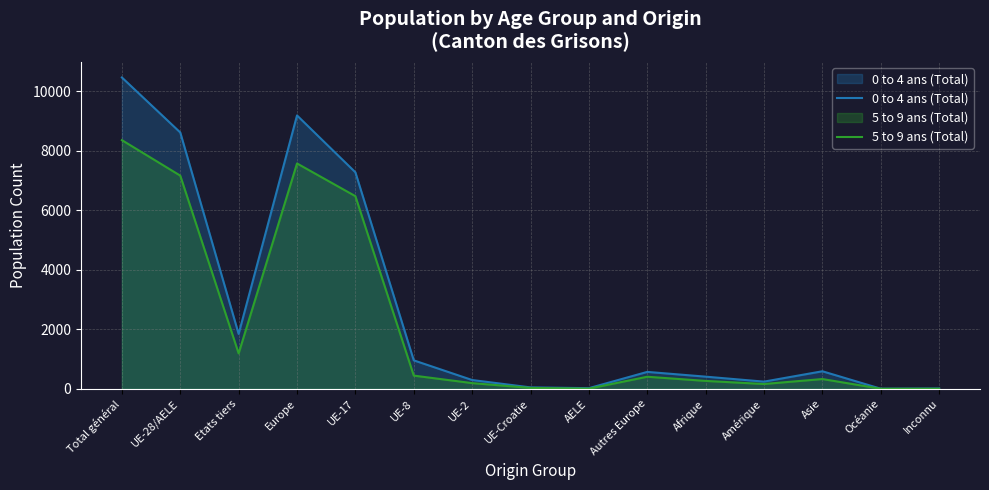

What are all the series names shown in the legend?

0 to 4 ans (Total), 5 to 9 ans (Total)